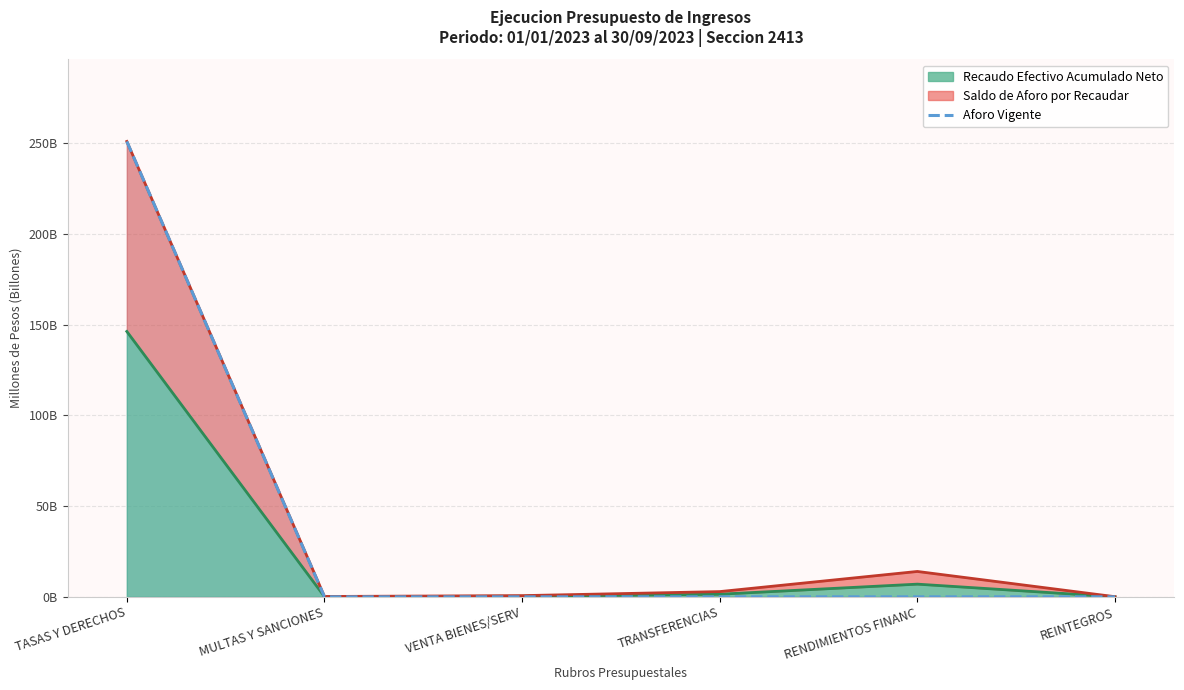

List the labels in order of value, largest first.

TASAS Y DERECHOS, MULTAS Y SANCIONES, VENTA BIENES/SERV, TRANSFERENCIAS, RENDIMIENTOS FINANC, REINTEGROS